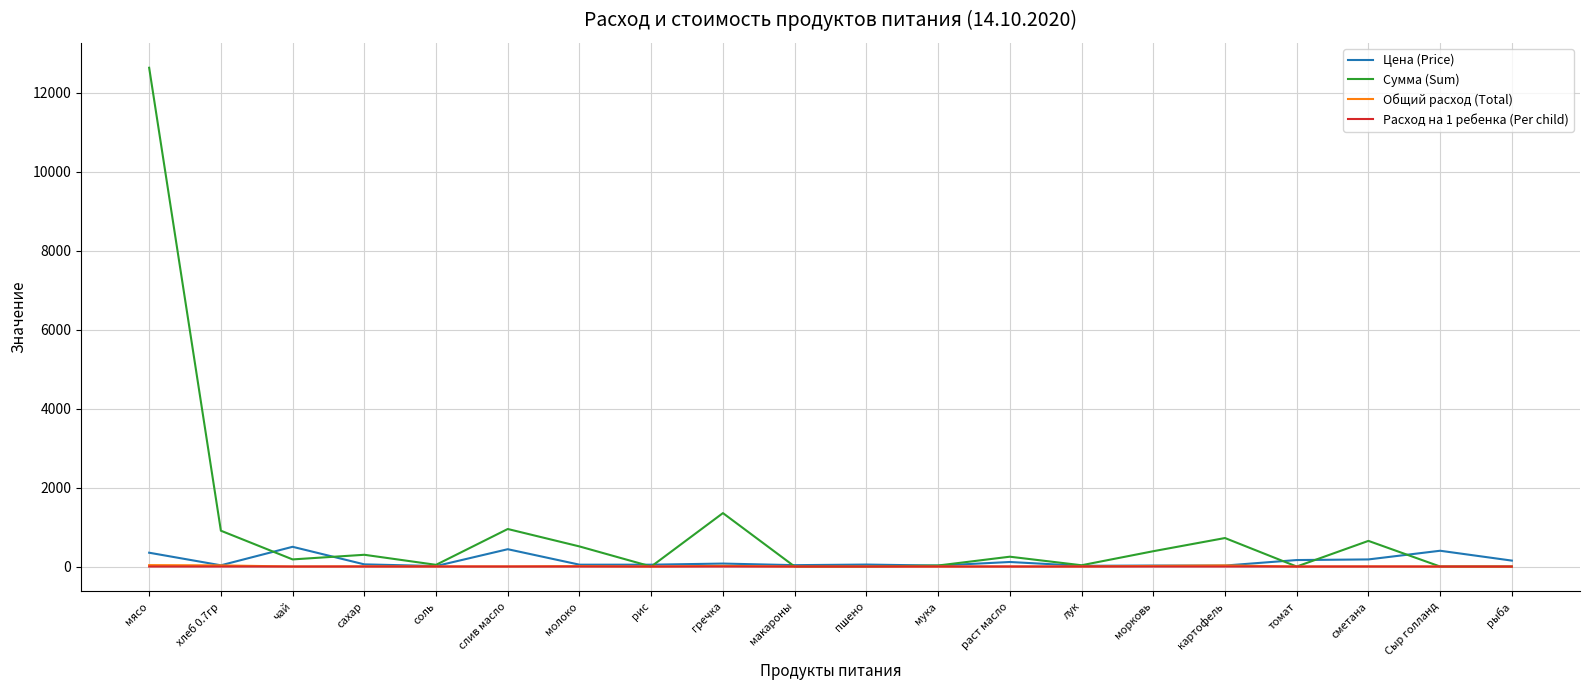

Which series has the largest total across all categories?

Сумма (Sum)